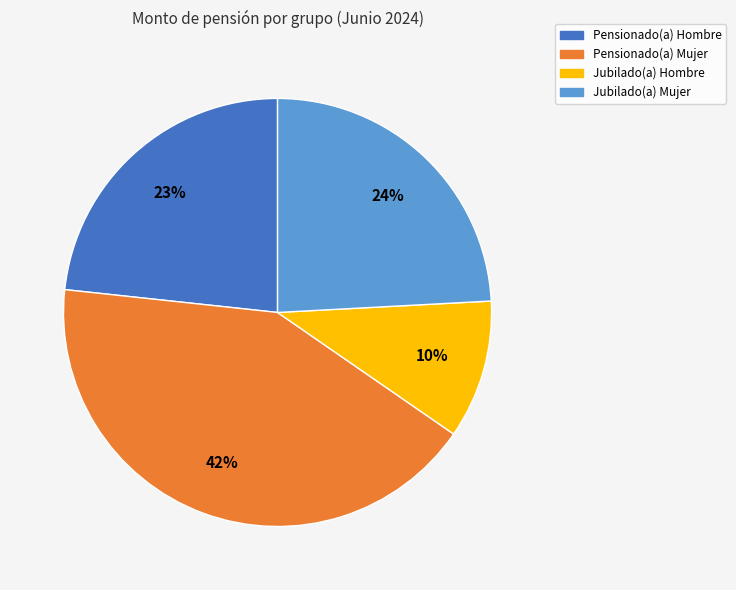

To the nearest percent, what is the average slice percentage?

25%